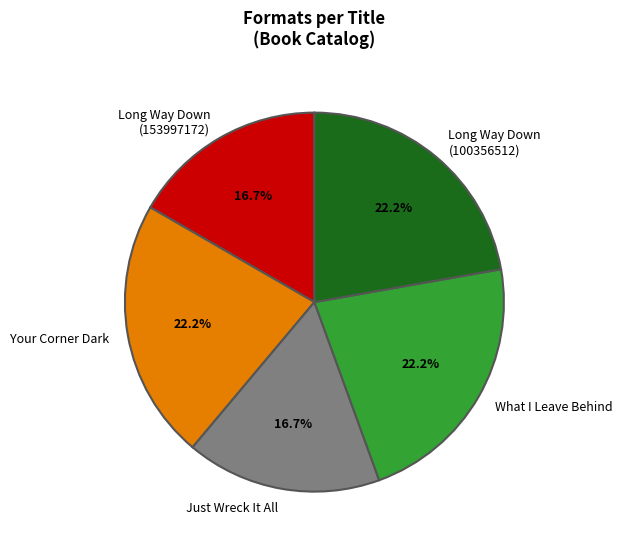

Is Your Corner Dark the majority of the pie?

No